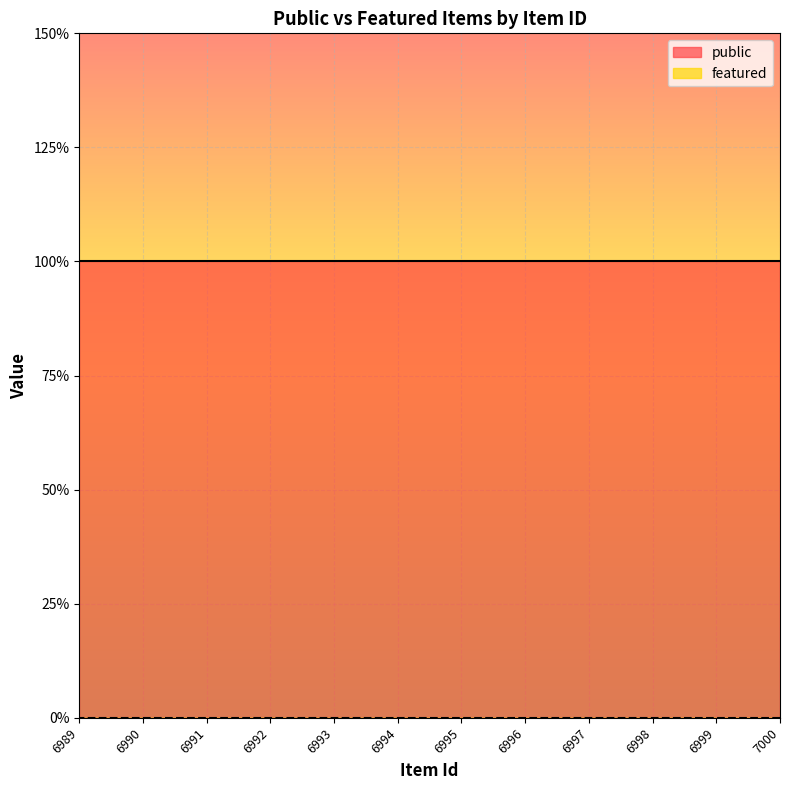

Which label corresponds to the largest value in the chart?

7000